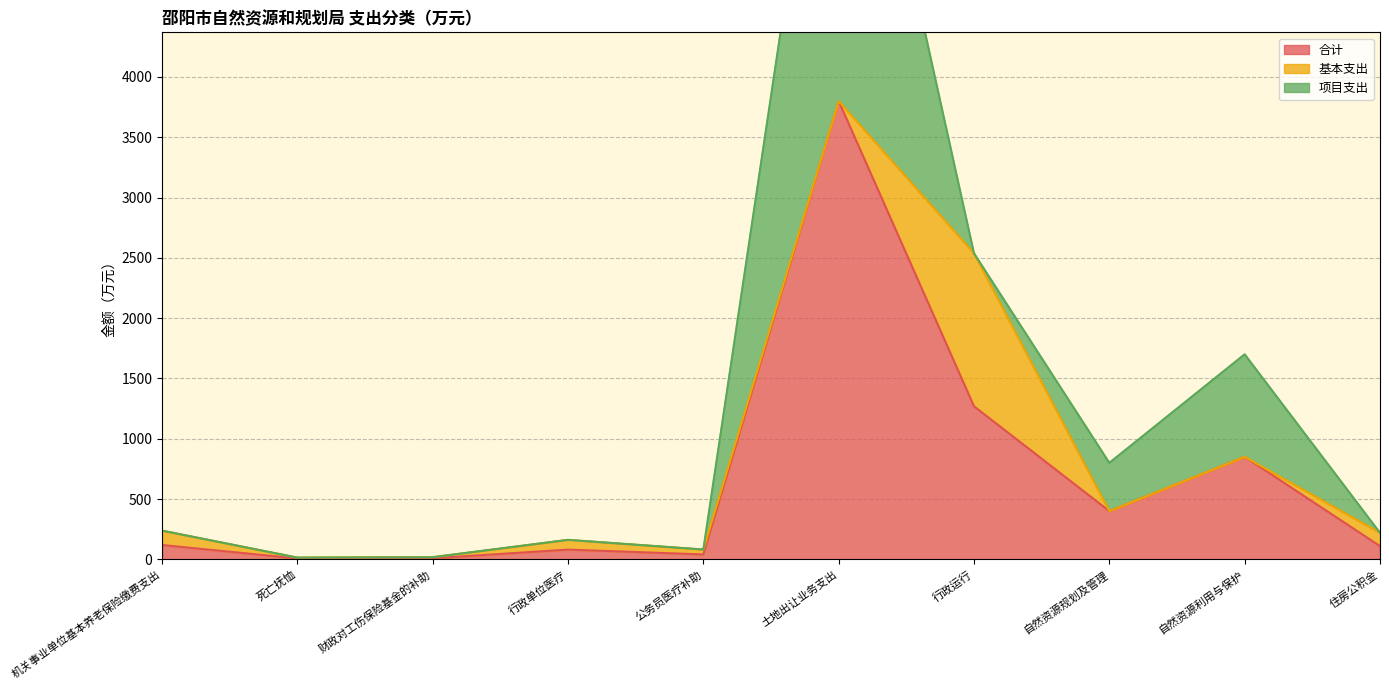

Which series has the widest spread of values?

项目支出